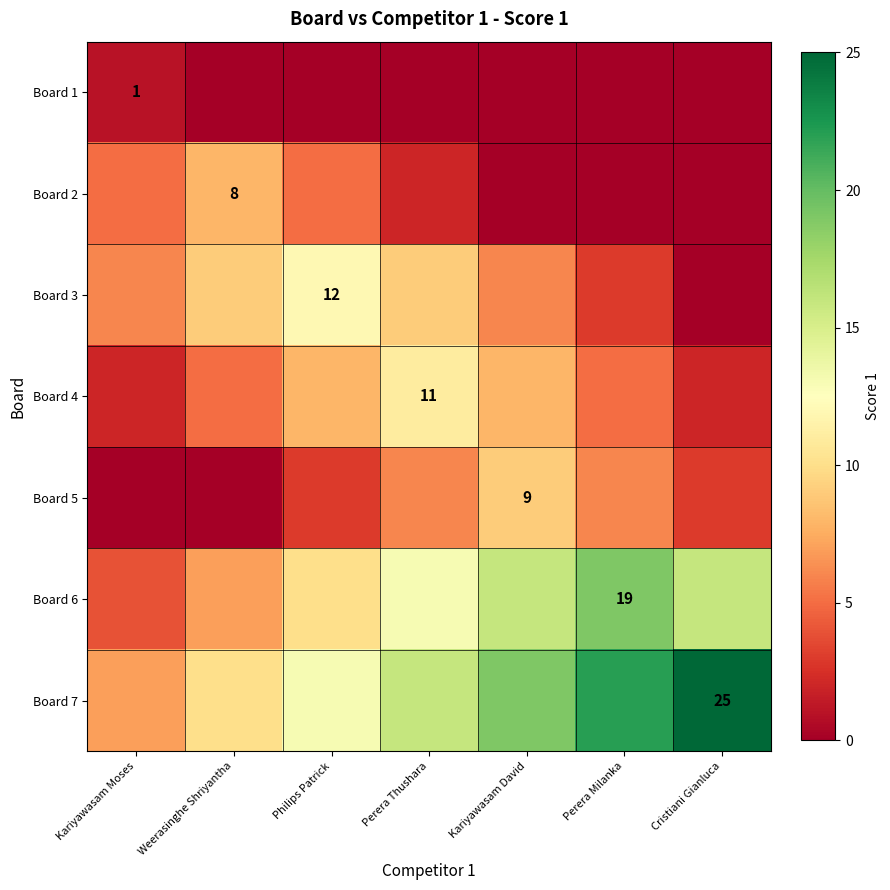

How many series are shown in this chart?

7